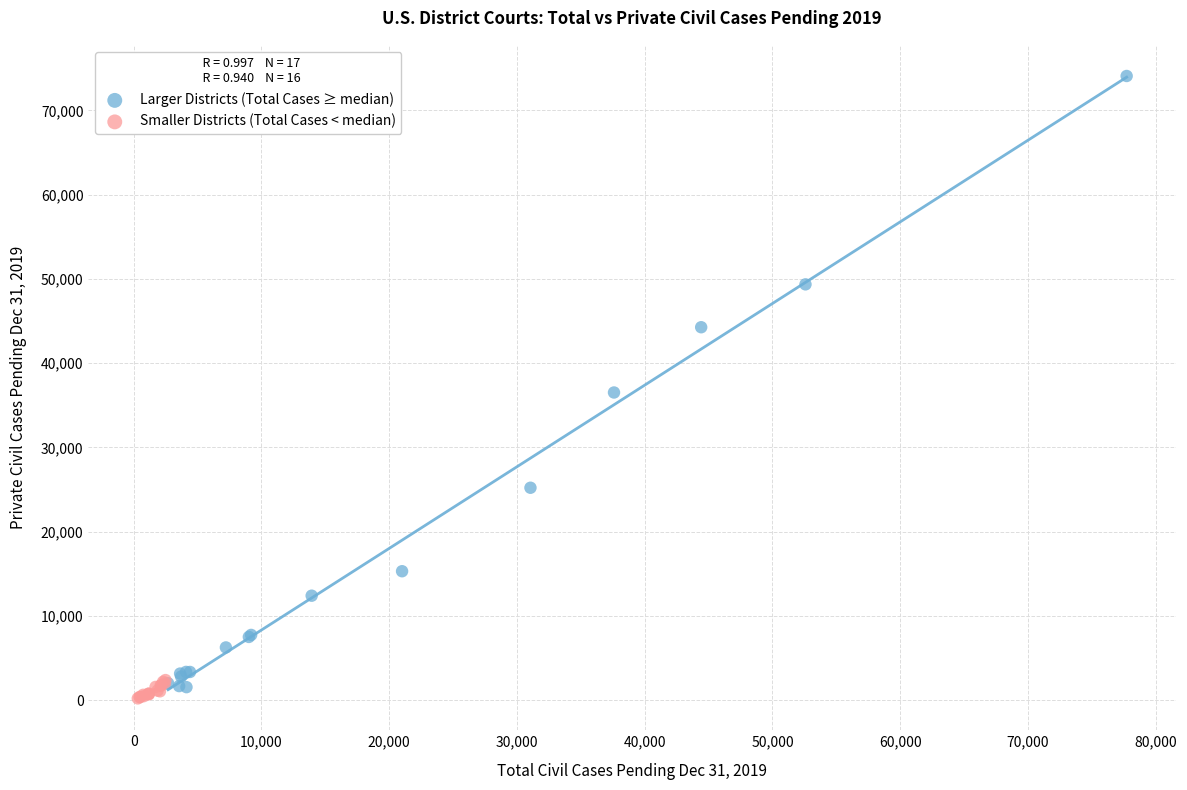

Which series reaches the minimum Y coordinate?

Smaller Districts (Total Cases < median)